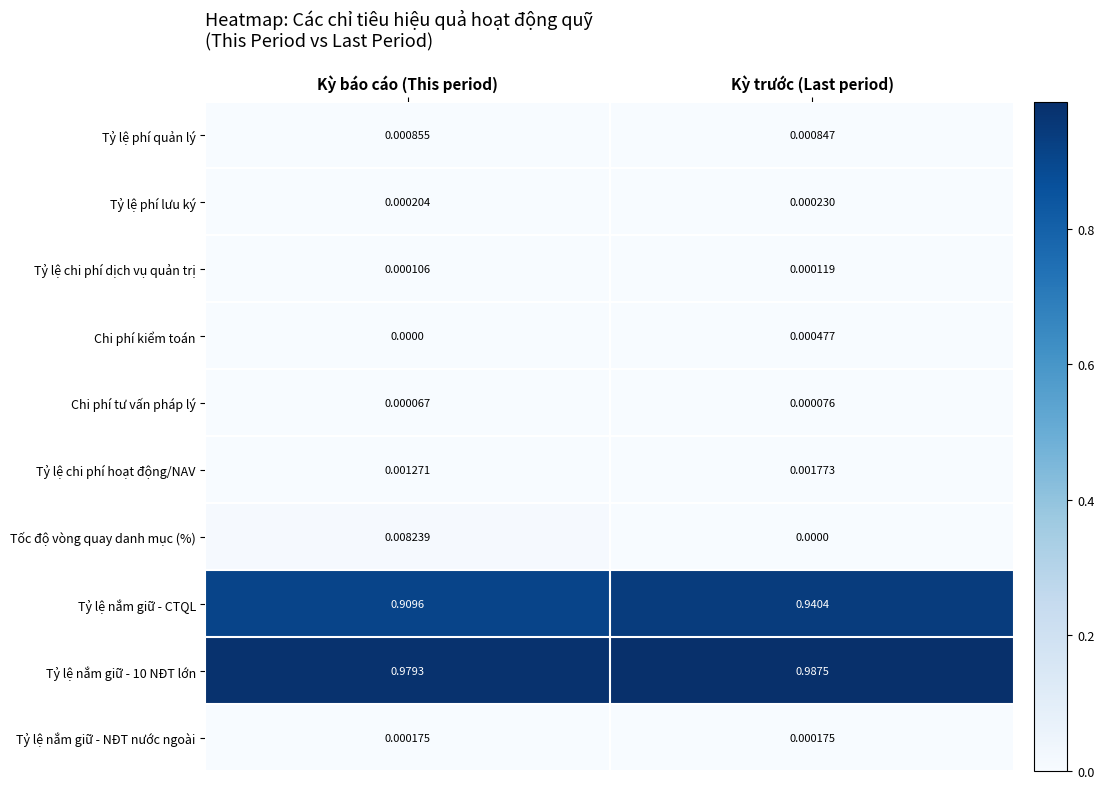

Which series has the widest spread of values?

Tỷ lệ nắm giữ - CTQL